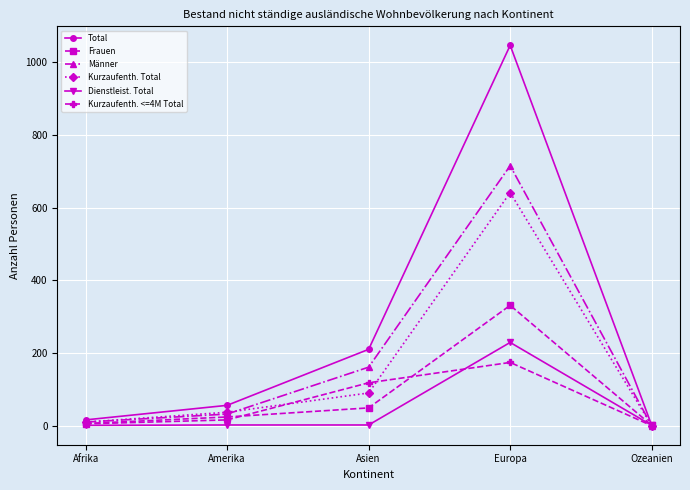

Is this an area chart (filled region under the line)?

No